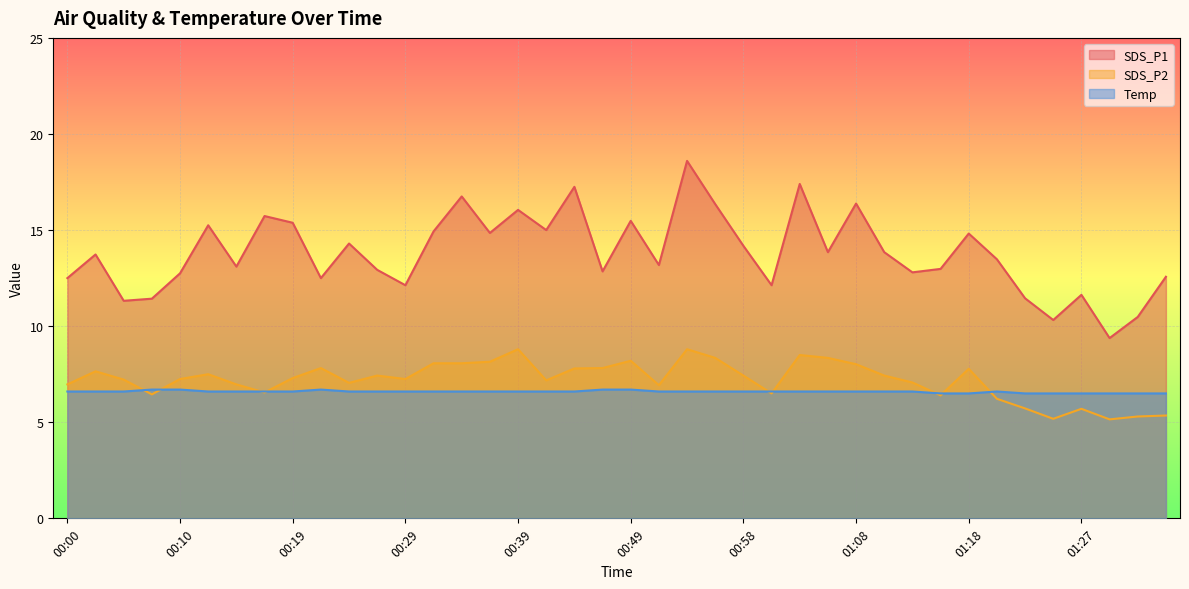

At which category does the chart reach its peak across all series?

00:53